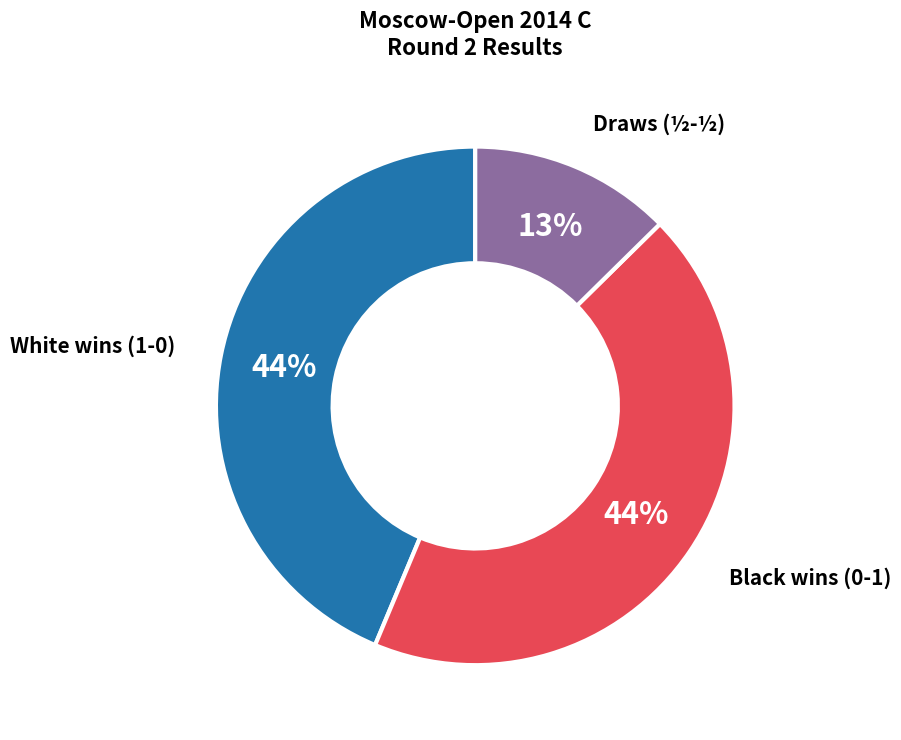

To the nearest percent, what is the average slice percentage?

33%